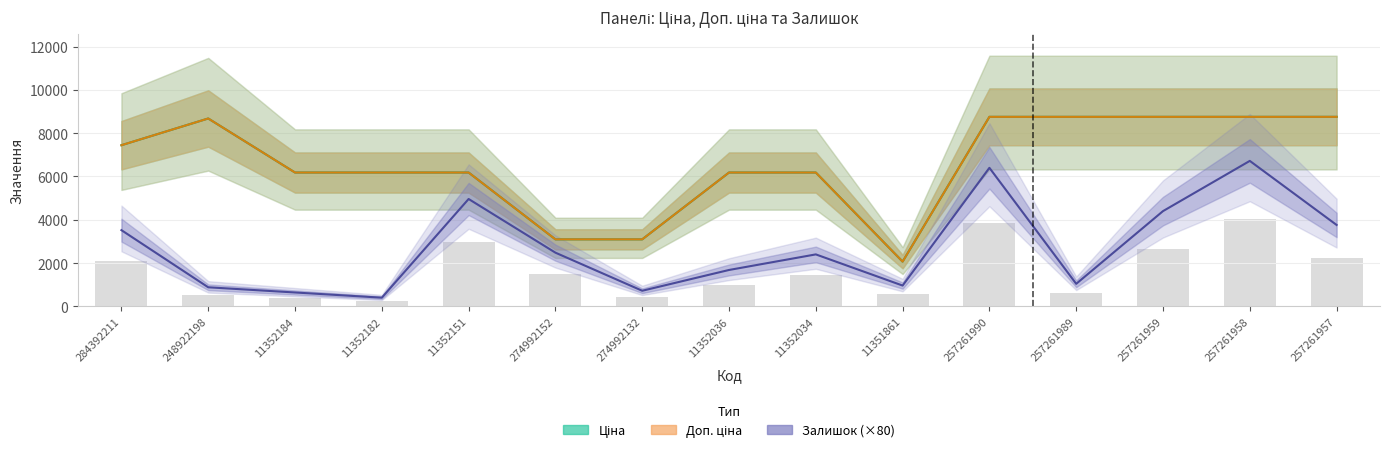

Reading left to right, what are all the values shown in this chart?

Ціна: 284392211=7444.6	248922198=8679.5	11352184=6182.6	11352182=6182.6	11352151=6182.6	274992152=3094.7	274992132=3094.7	11352036=6182.6	11352034=6182.6	11351861=2066.2	257261990=8755.5	257261989=8755.5	257261959=8755.5	257261958=8755.5	257261957=8755.5
Доп. ціна: 284392211=7444.6	248922198=8679.5	11352184=6182.6	11352182=6182.6	11352151=6182.6	274992152=3095.0	274992132=3095.0	11352036=6182.6	11352034=6182.6	11351861=2066.0	257261990=8755.5	257261989=8755.5	257261959=8755.5	257261958=8755.5	257261957=8755.5
Залишок (×80): 284392211=3520.0	248922198=880.0	11352184=640.0	11352182=400.0	11352151=4960.0	274992152=2480.0	274992132=720.0	11352036=1680.0	11352034=2400.0	11351861=960.0	257261990=6400.0	257261989=1040.0	257261959=4400.0	257261958=6720.0	257261957=3760.0